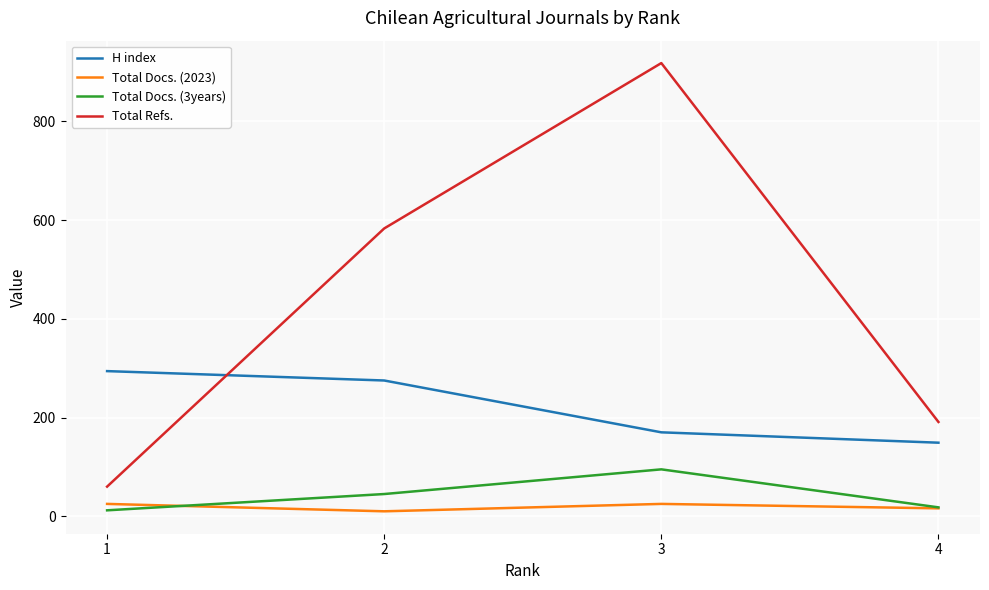

How many values in the H index series are below 275?

2